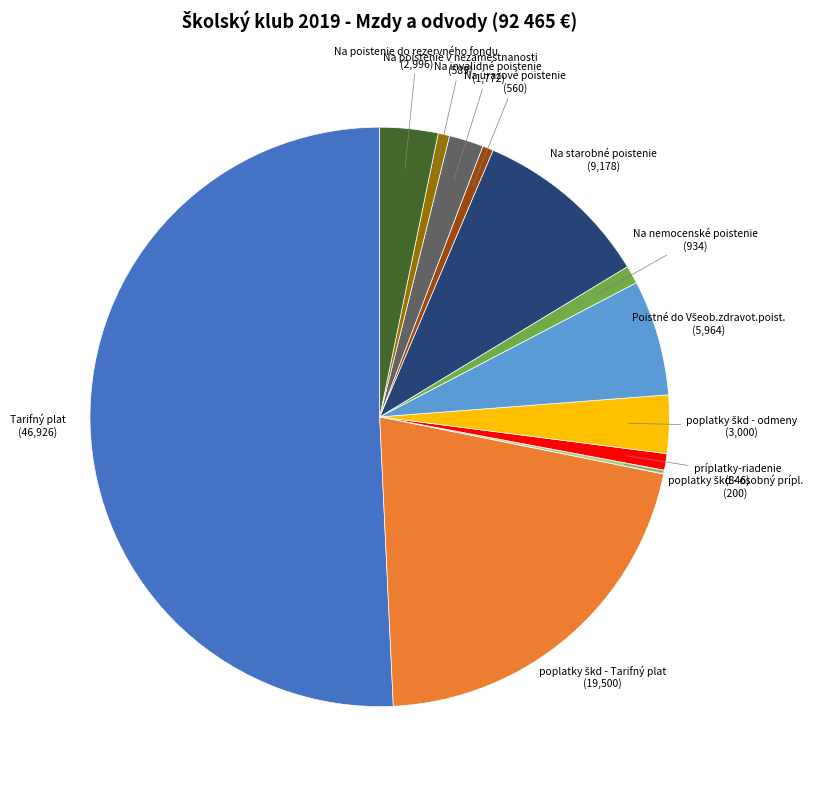

Rank the categories by value from lowest to highest.

poplatky škd - osobný prípl., Na úrazové poistenie, Na poistenie v nezamestnanosti, príplatky-riadenie, Na nemocenské poistenie, Na invalidné poistenie, Na poistenie do rezervného fondu, poplatky škd - odmeny, Poistné do Všeob.zdravot.poist., Na starobné poistenie, poplatky škd - Tarifný plat, Tarifný plat